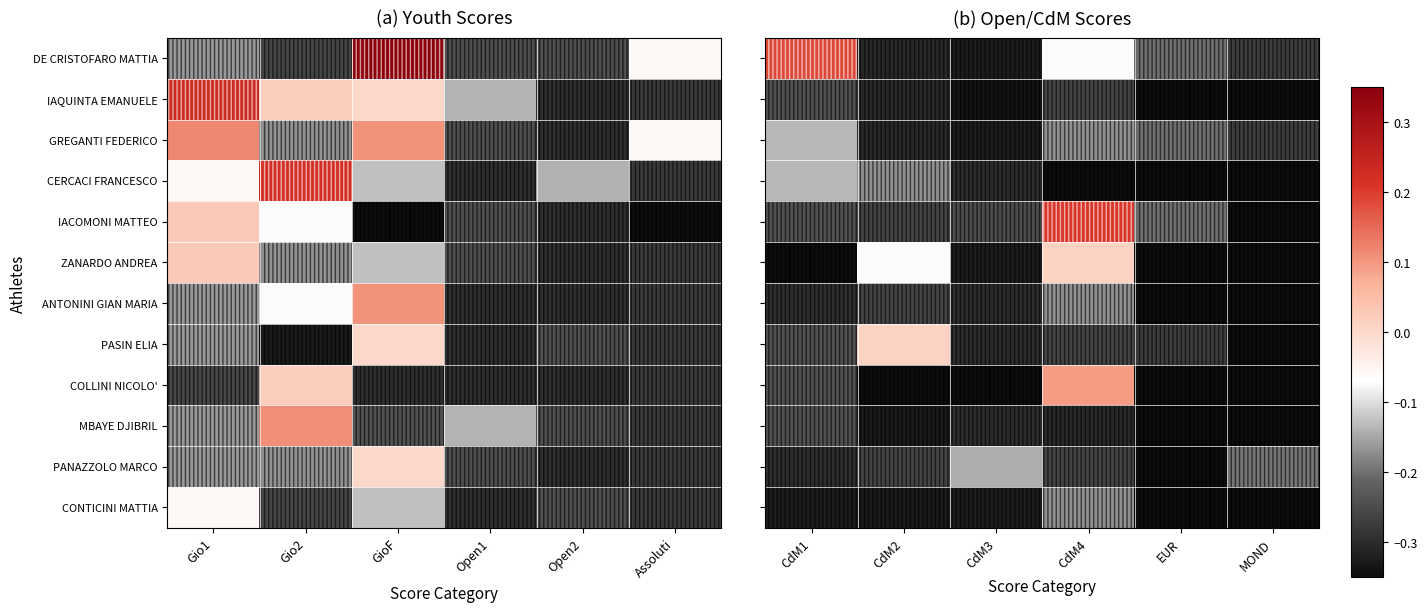

The CONTICINI MATTIA series shows -0.1 at CdM3. True or false?

False